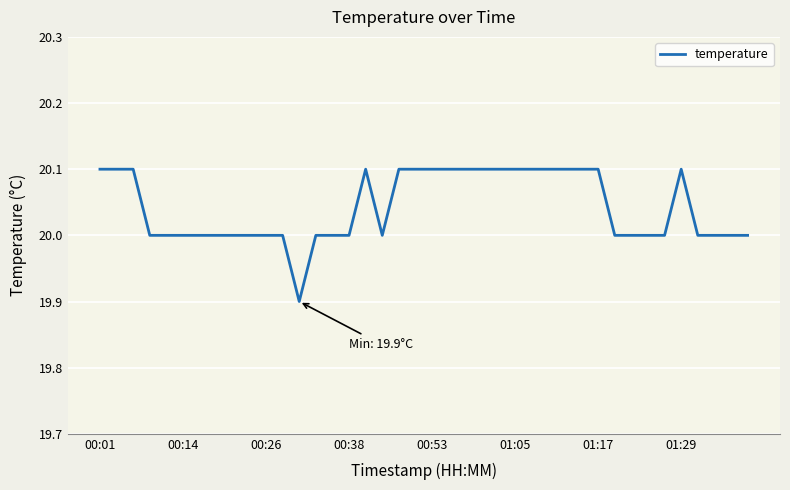

Reading left to right, transcribe all the data shown in this chart.

20.1	20.1	20.1	20.0	20.0	20.0	20.0	20.0	20.0	20.0	20.0	20.0	19.9	20.0	20.0	20.0	20.1	20.0	20.1	20.1	20.1	20.1	20.1	20.1	20.1	20.1	20.1	20.1	20.1	20.1	20.1	20.0	20.0	20.0	20.0	20.1	20.0	20.0	20.0	20.0